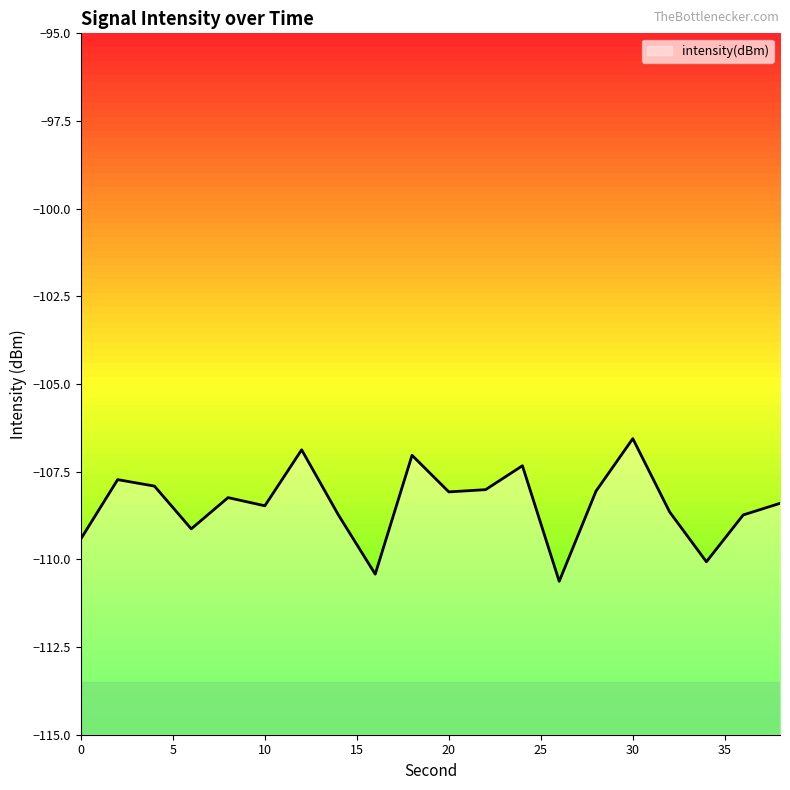

List the labels in order of value, largest first.

30, 12, 18, 24, 2, 4, 22, 28, 20, 8, 38, 10, 32, 36, 14, 6, 0, 34, 16, 26